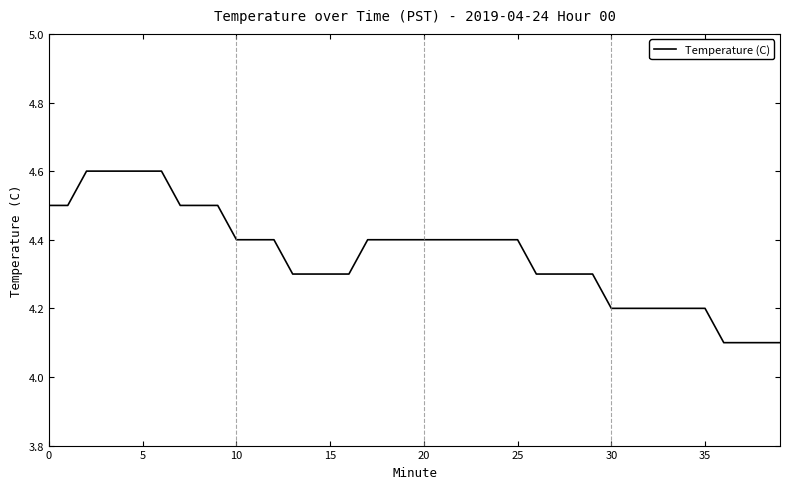

What is the minimum value shown in the chart?

4.1